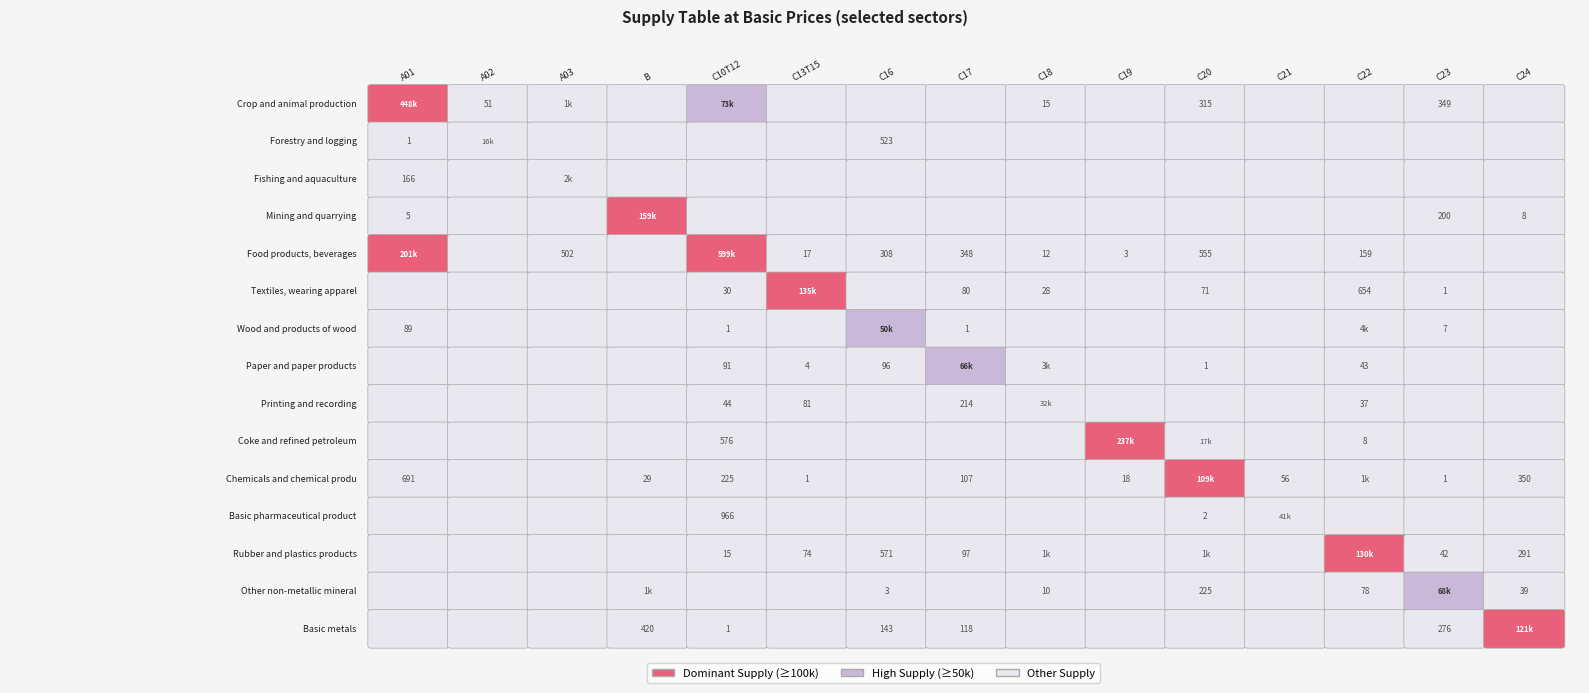

What is the difference between the highest and lowest values at Food products, beverages?

599986